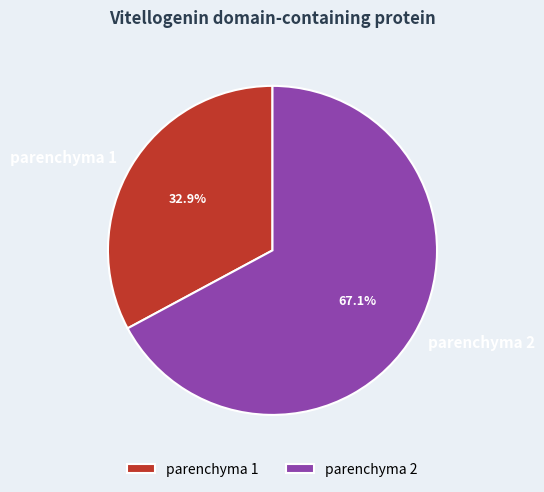

To the nearest percent, what is the average slice percentage?

50%